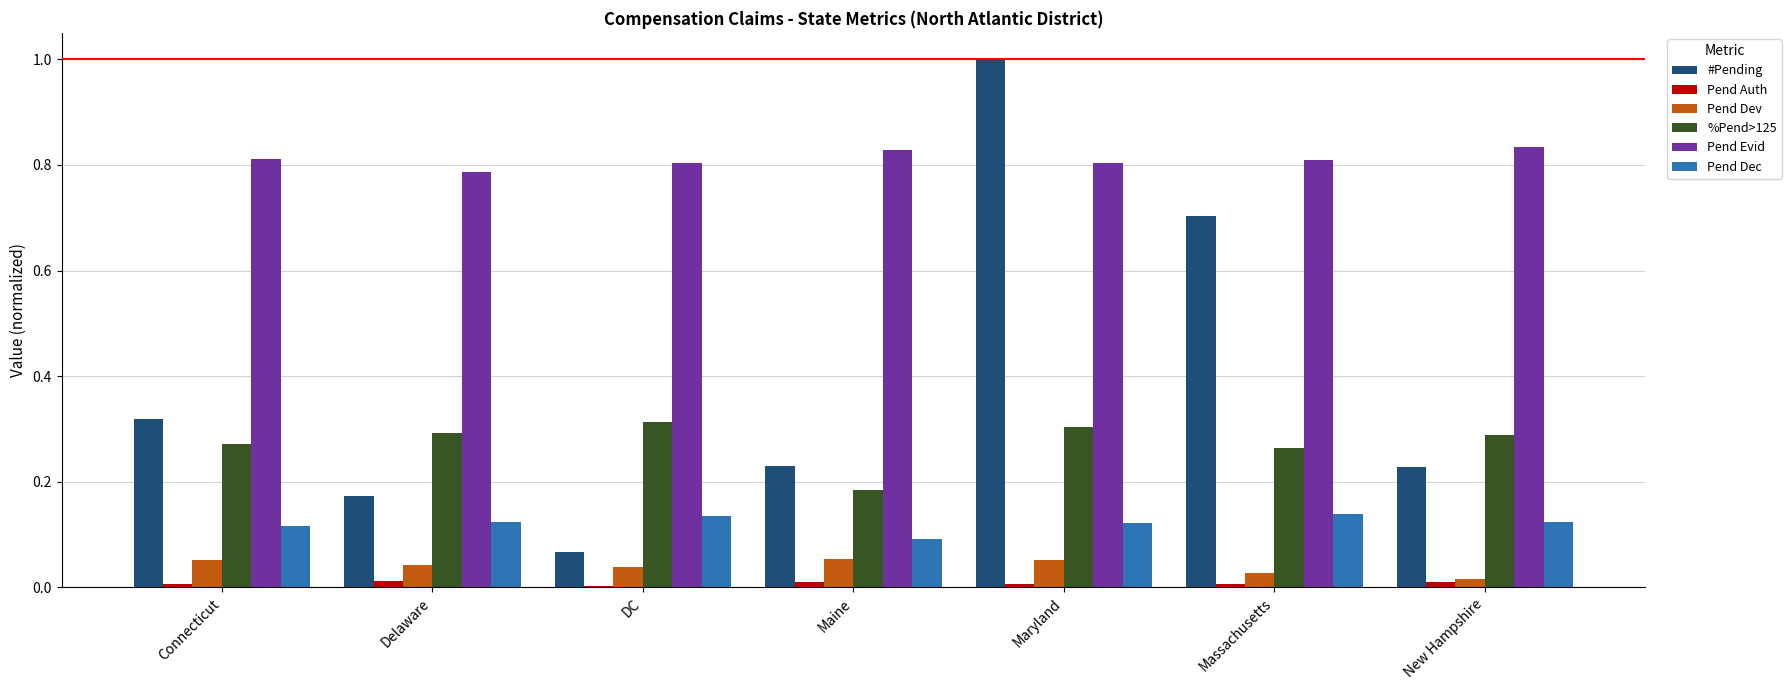

How many categories are shown in the chart?

7